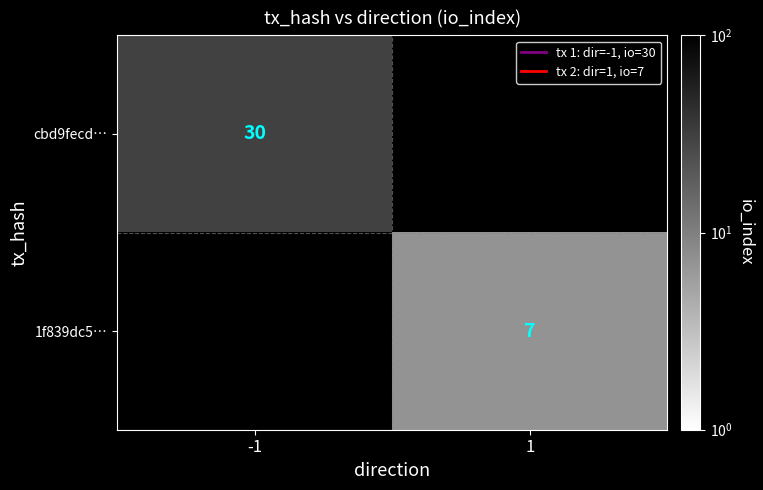

The value of cbd9fecd… at -1 is 47. True or false?

False